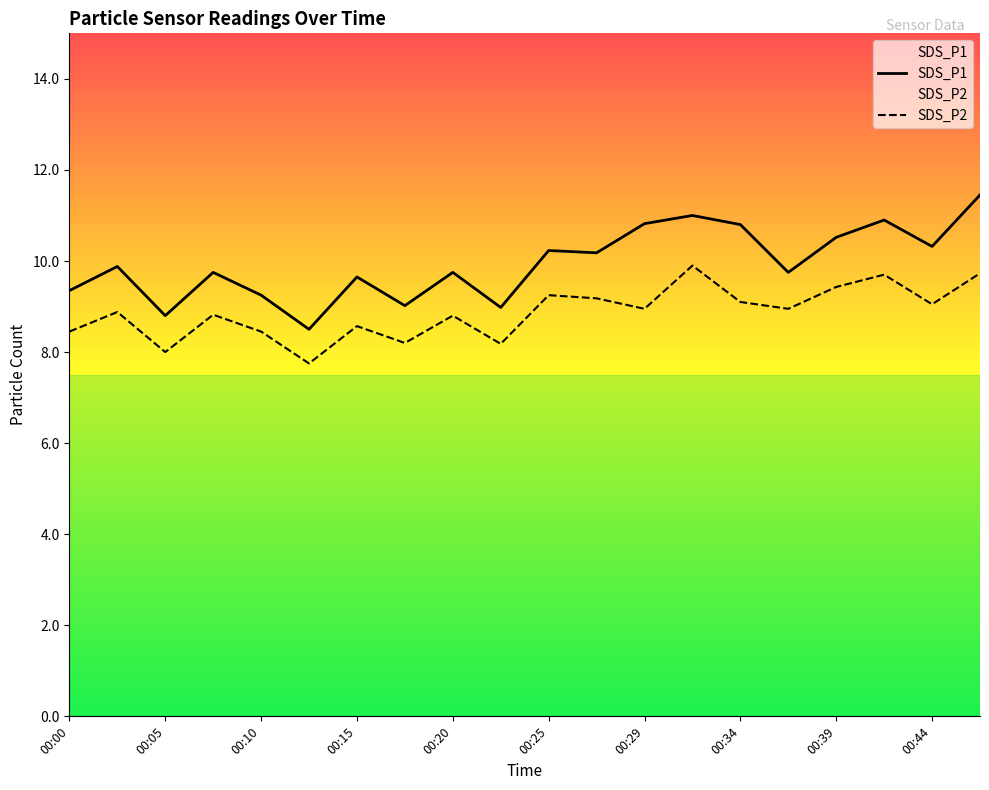

What is the greatest value displayed?

11.4